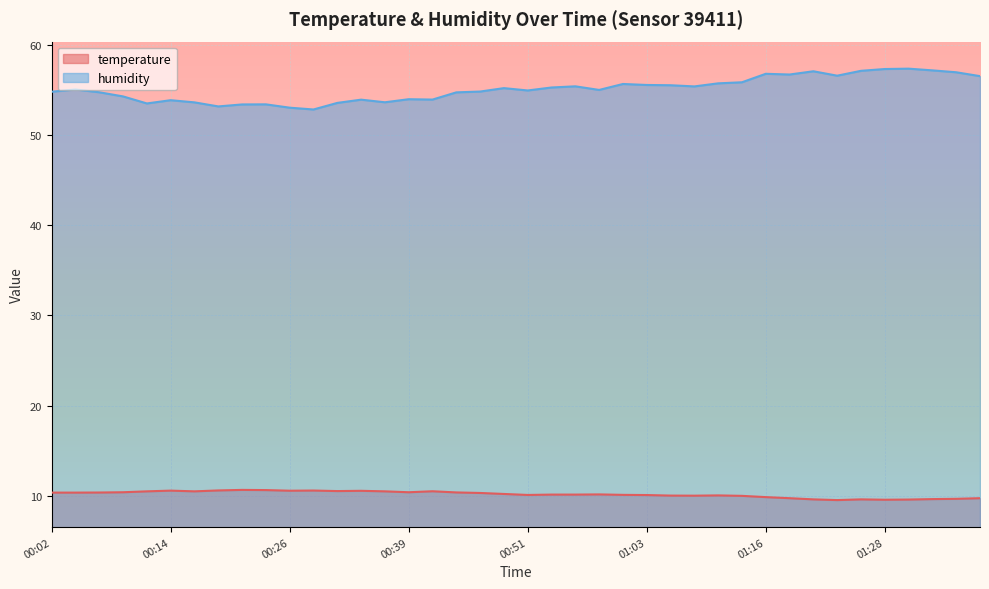

The temperature series shows 10.5 at 00:31. True or false?

True